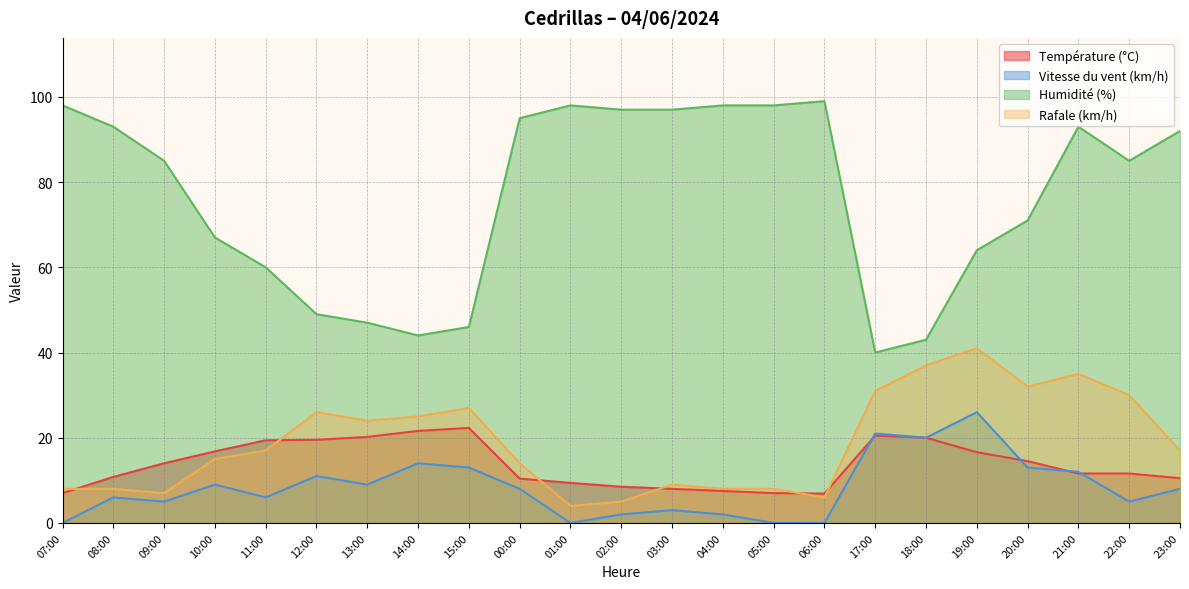

What is the difference between the Humidité (%) values at 23:00 and 17:00?

52.0